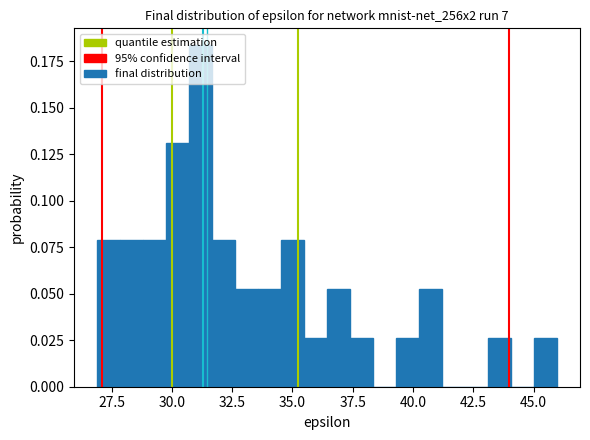

Around what value on the x-axis is the tallest bar? Give the approximate position of its centre, as read against the axis.

31.0